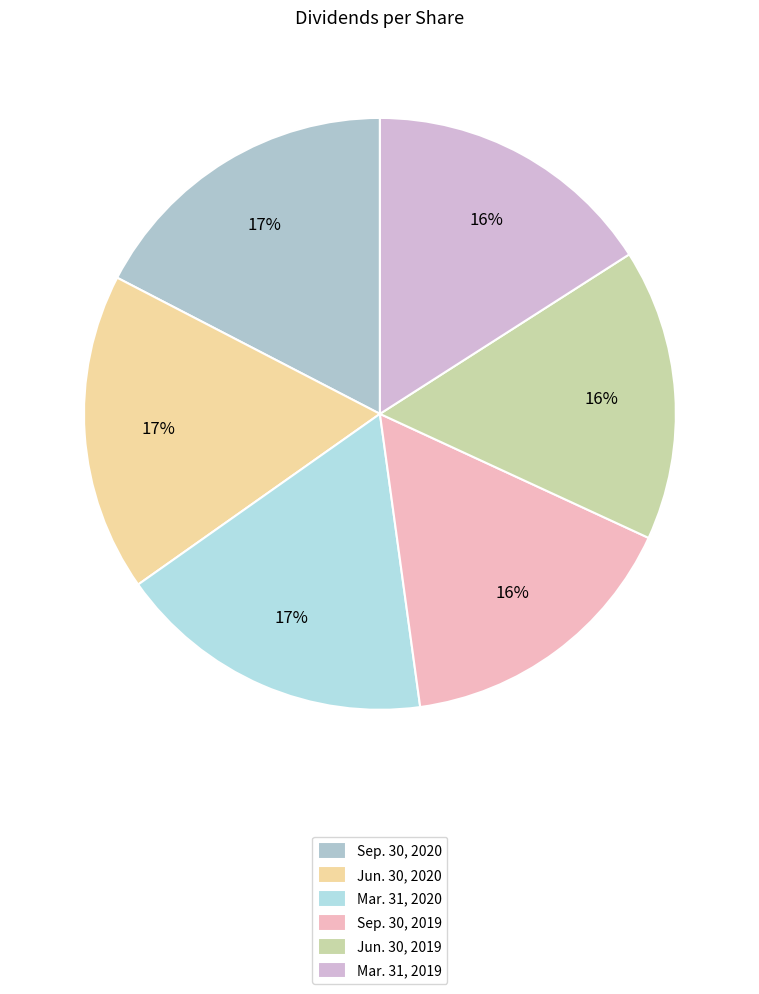

To the nearest percent, what percentage of the pie is Jun. 30, 2019?

16%